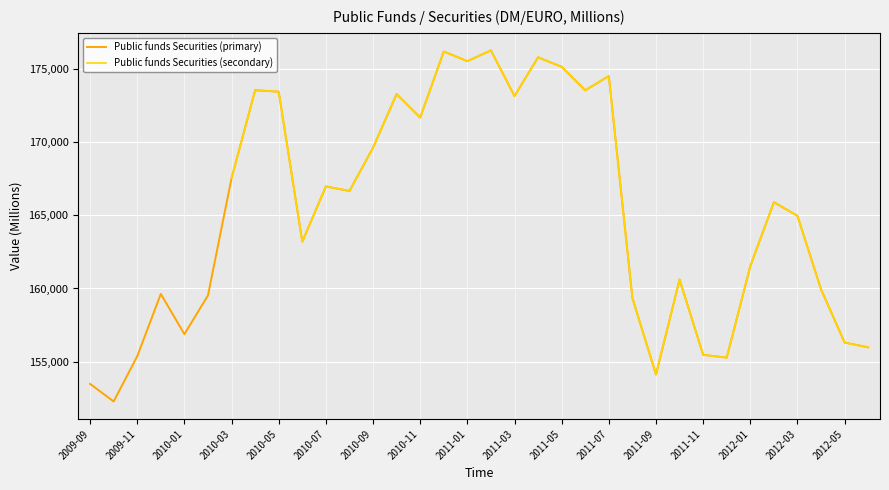

What are all the series names shown in the legend?

Public funds Securities (primary), Public funds Securities (secondary)